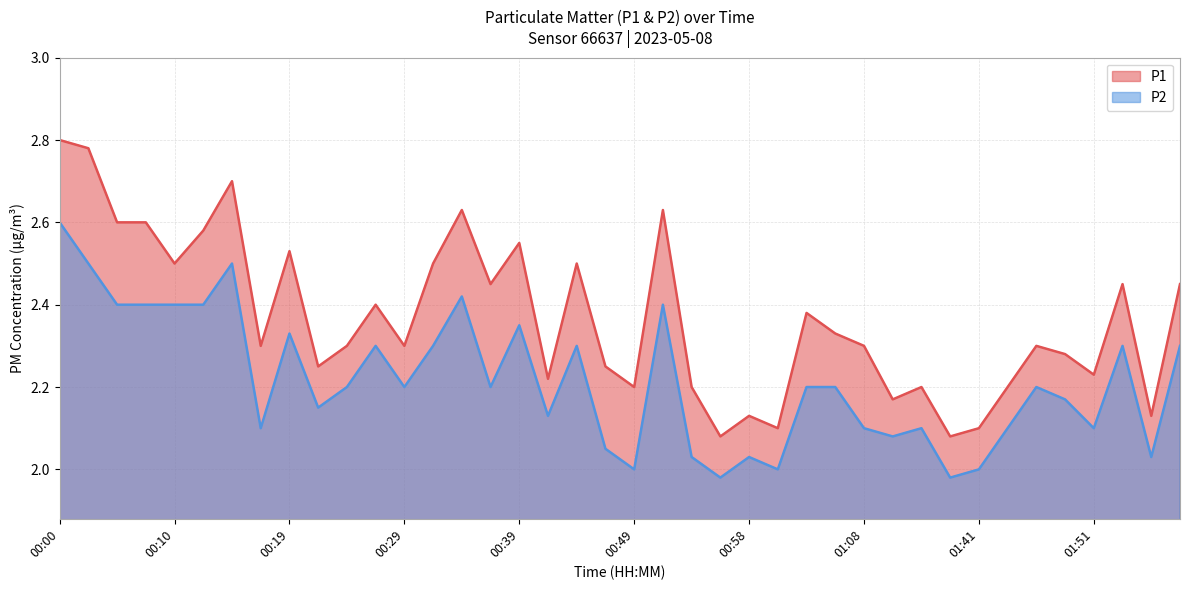

What is the label of the 40th point from the left?

01:59